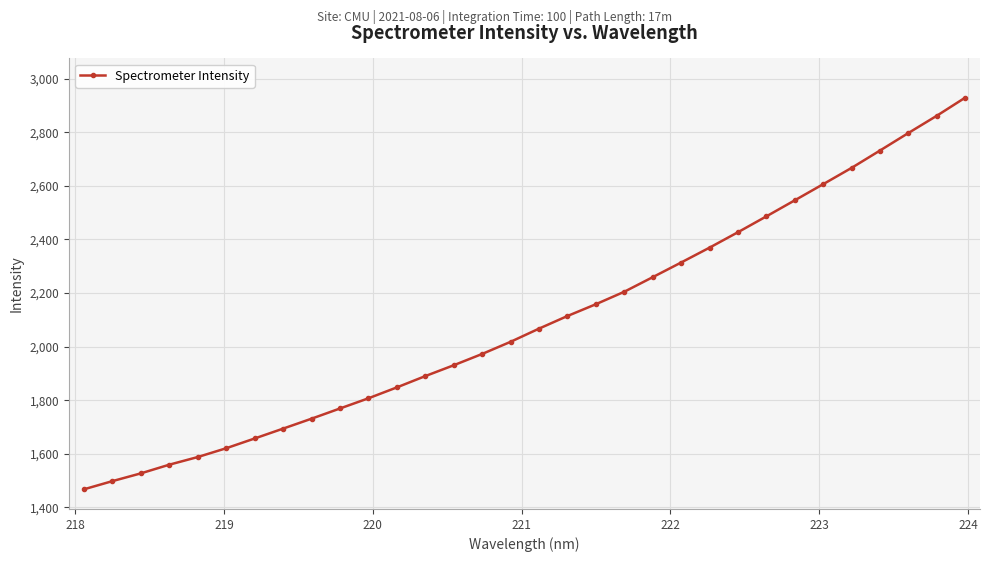

True or false: there are more than 2 points higher than both neighbors.

False